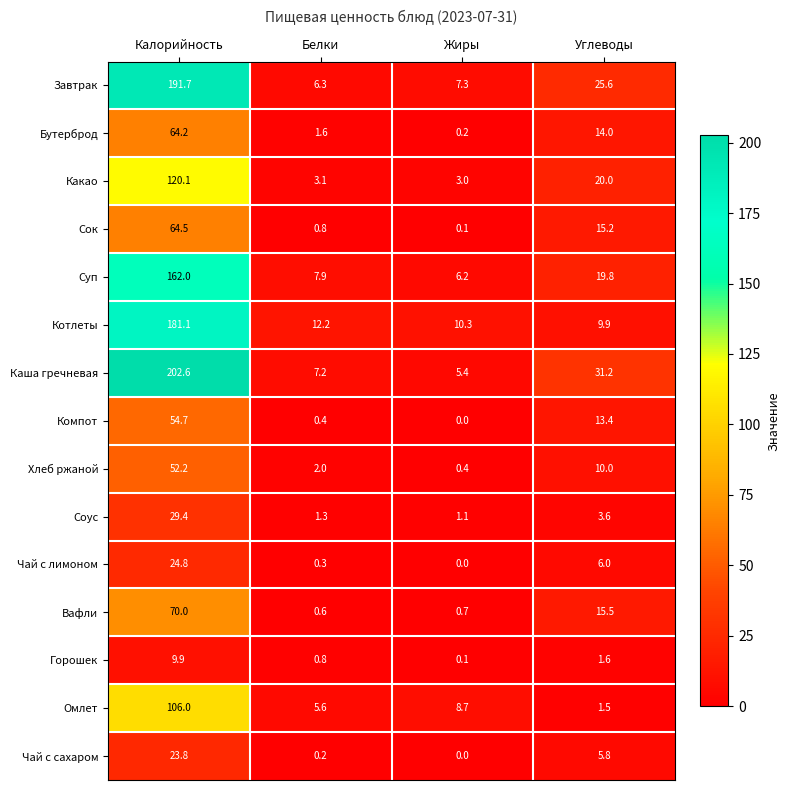

How many distinct data groups are displayed?

15